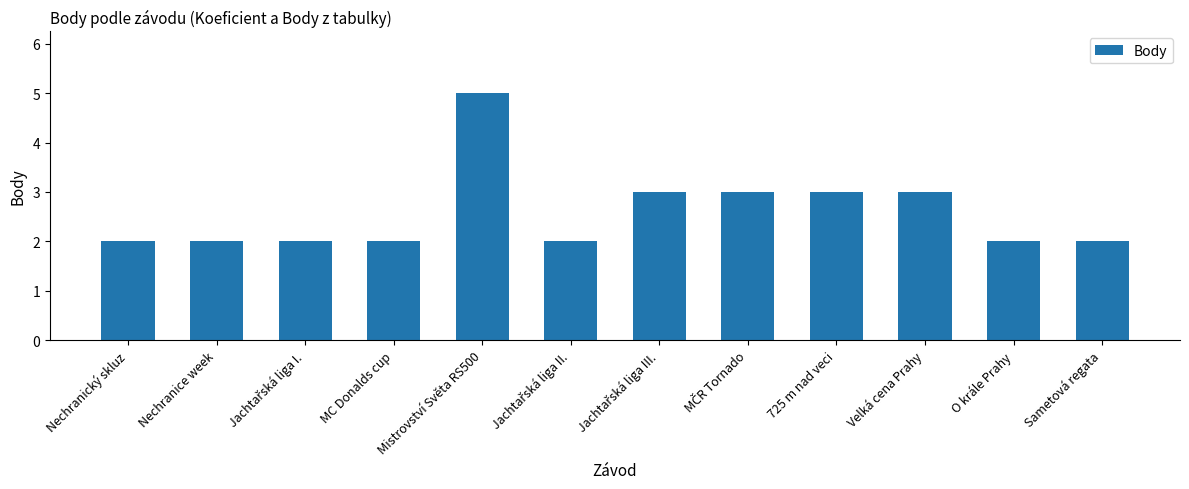

What is the ratio of the value at Velká cena Prahy to the value at Sametová regata?

1.5